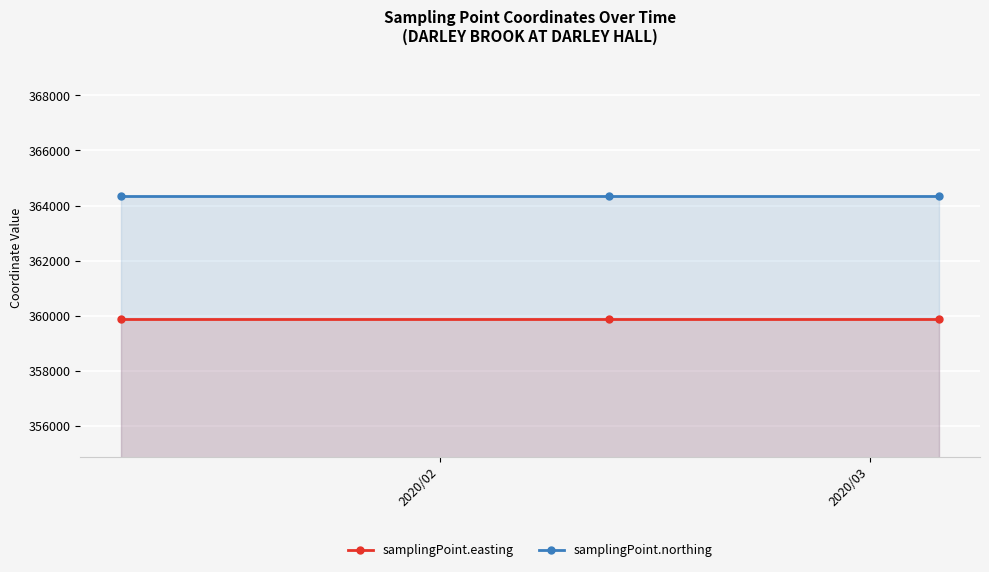

List the series in order of their peak value, highest first.

samplingPoint.northing, samplingPoint.easting